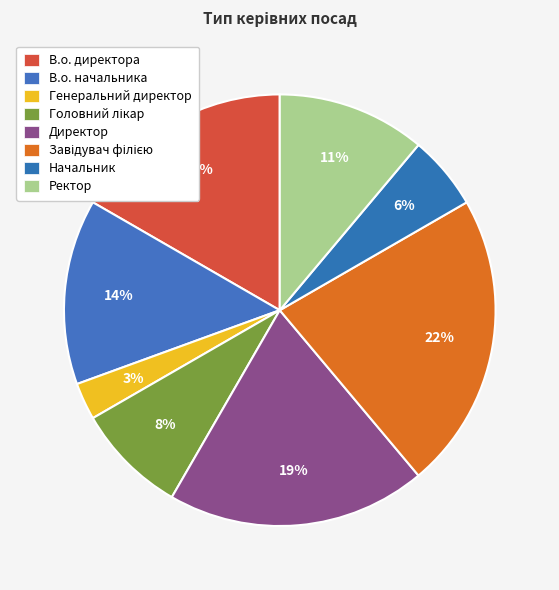

How many segments does this pie chart have?

8